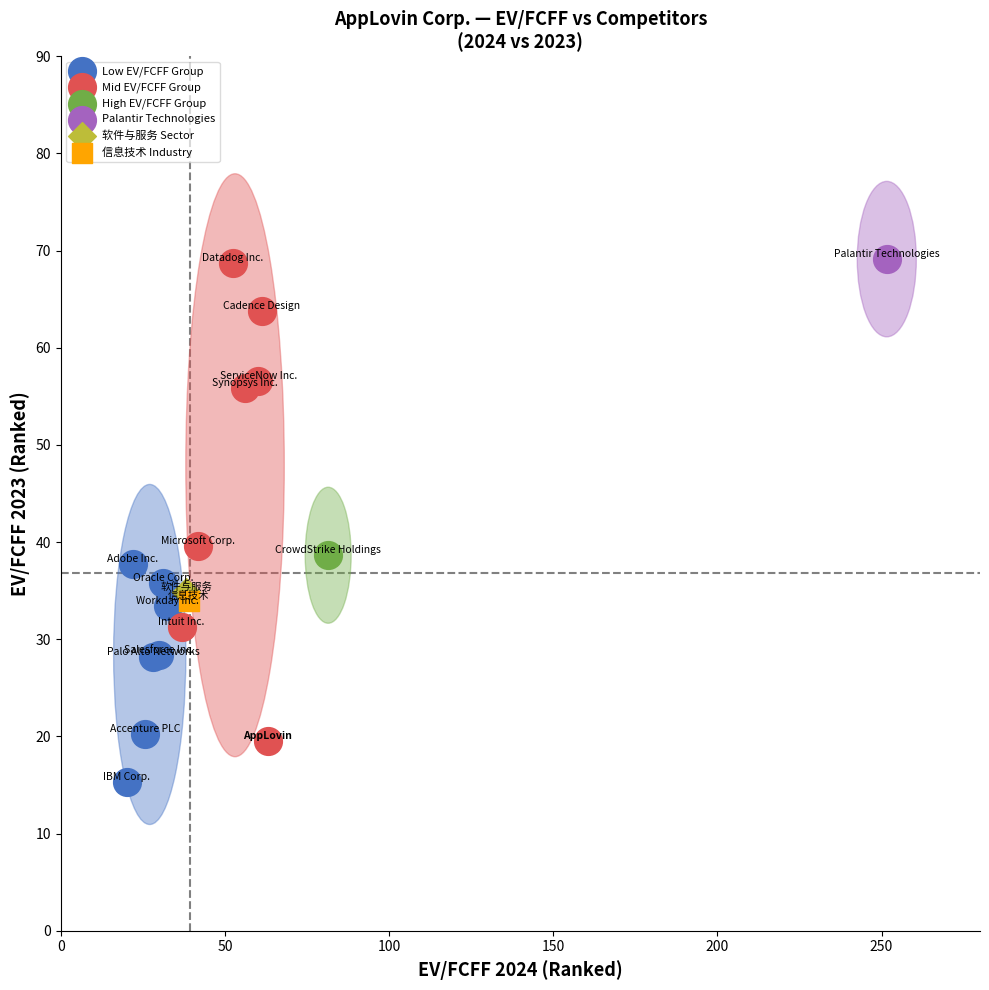

What are all the series names shown in the legend?

Low EV/FCFF Group, Mid EV/FCFF Group, High EV/FCFF Group, Palantir Technologies, 软件与服务 Sector, 信息技术 Industry